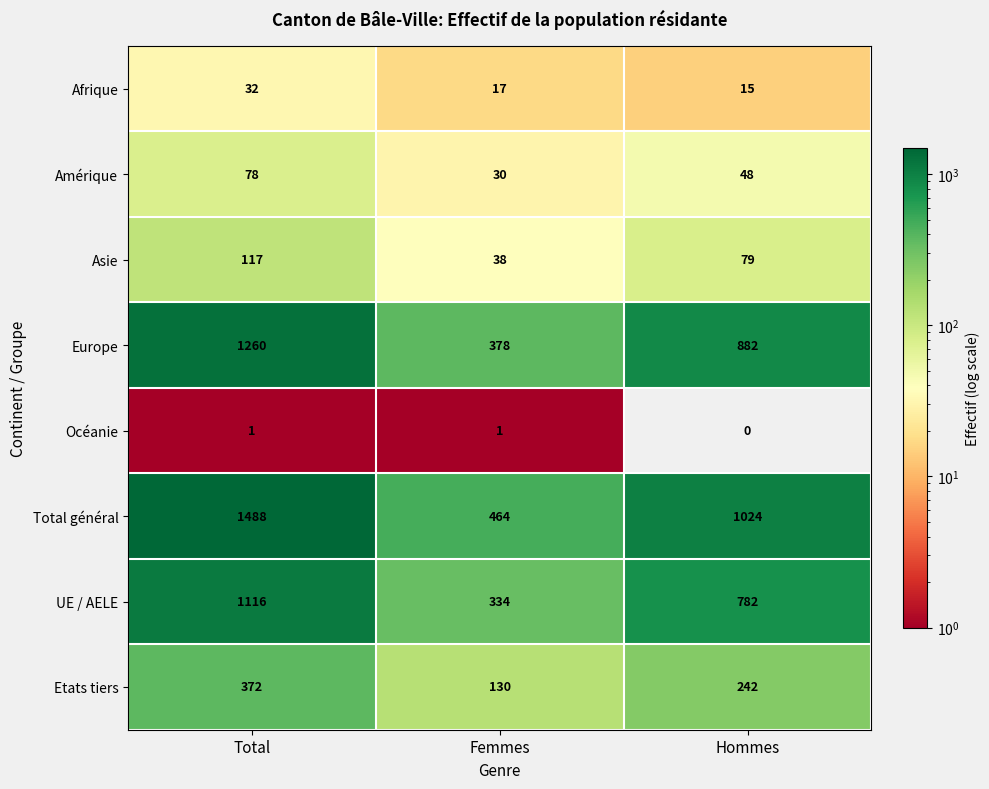

Rank the series at Hommes from lowest to highest value.

Océanie, Afrique, Amérique, Asie, Etats tiers, UE / AELE, Europe, Total général